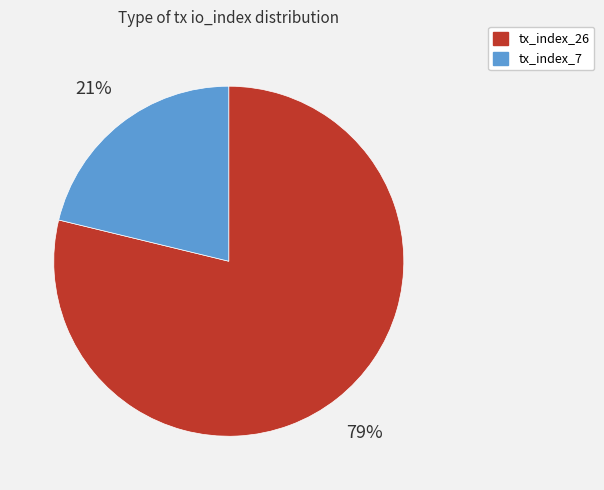

Does tx_index_26 account for over 50% of the chart?

Yes